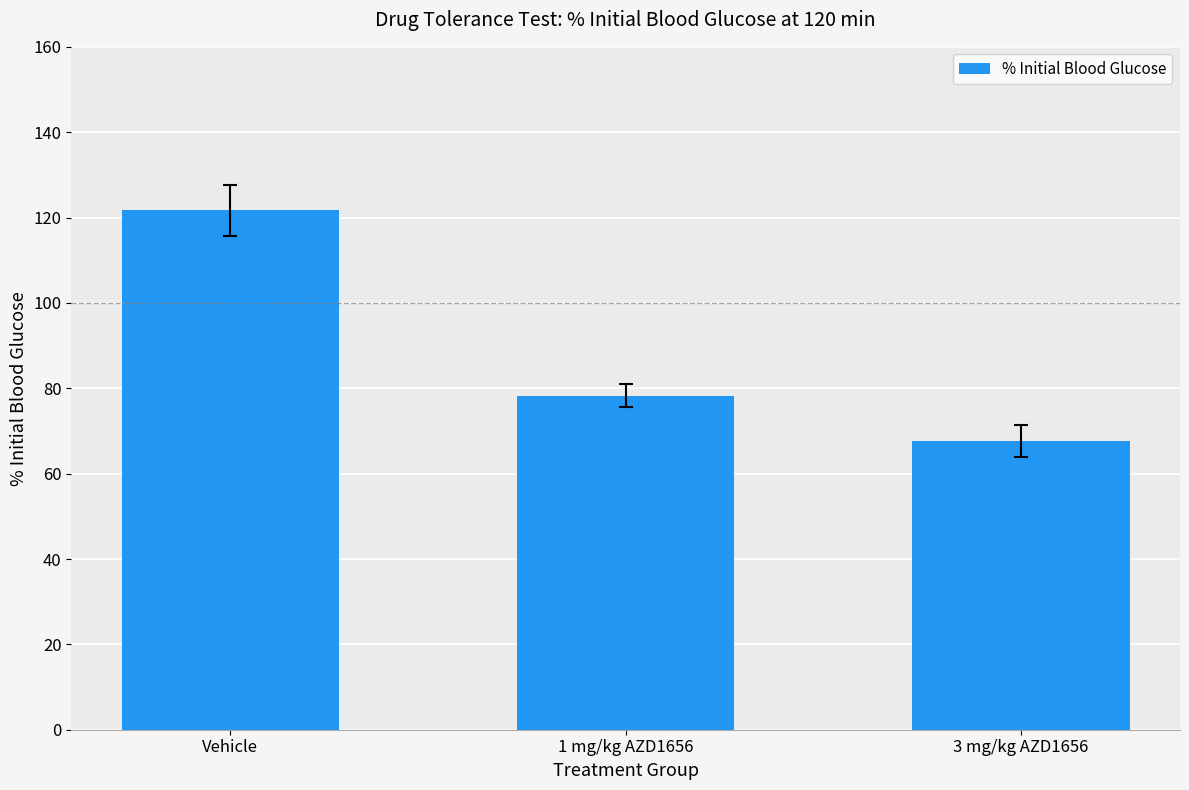

Does the chart contain stacked bars?

No